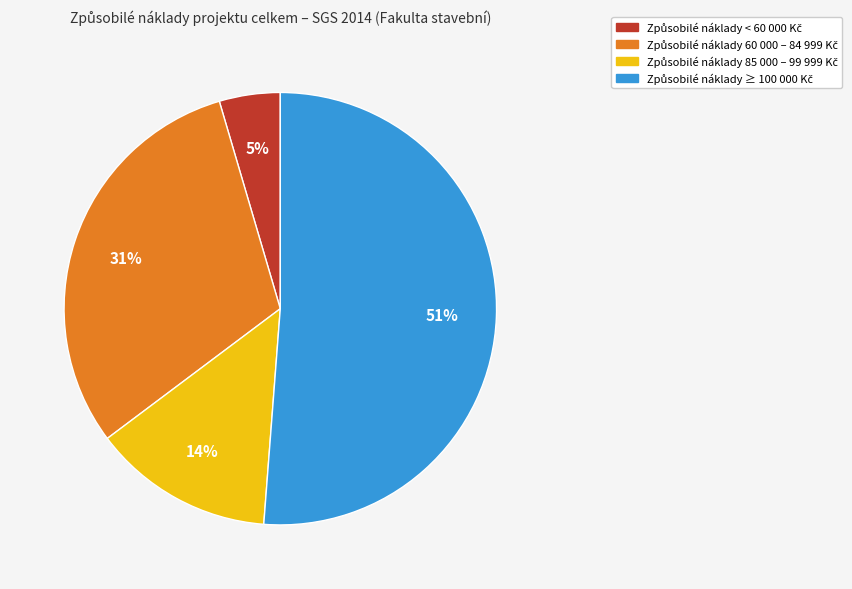

To the nearest percent, what is the average slice percentage?

25%